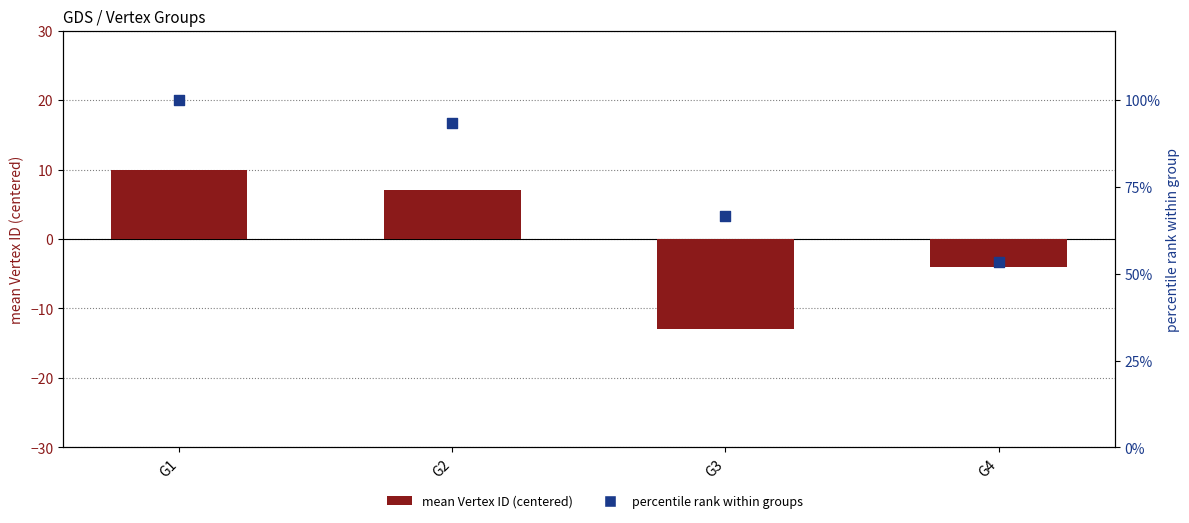

At how many categories does at least one series exceed -5?

4